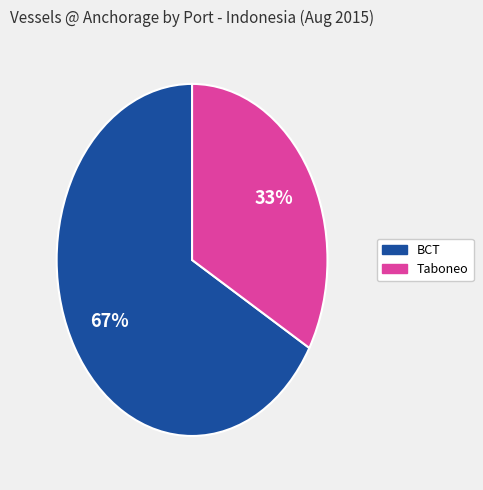

Count the number of slices in the pie.

2